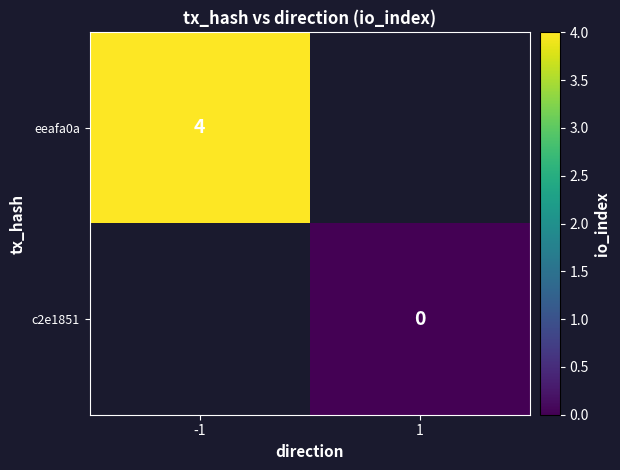

The value of eeafa0a at -1 is 4. True or false?

True